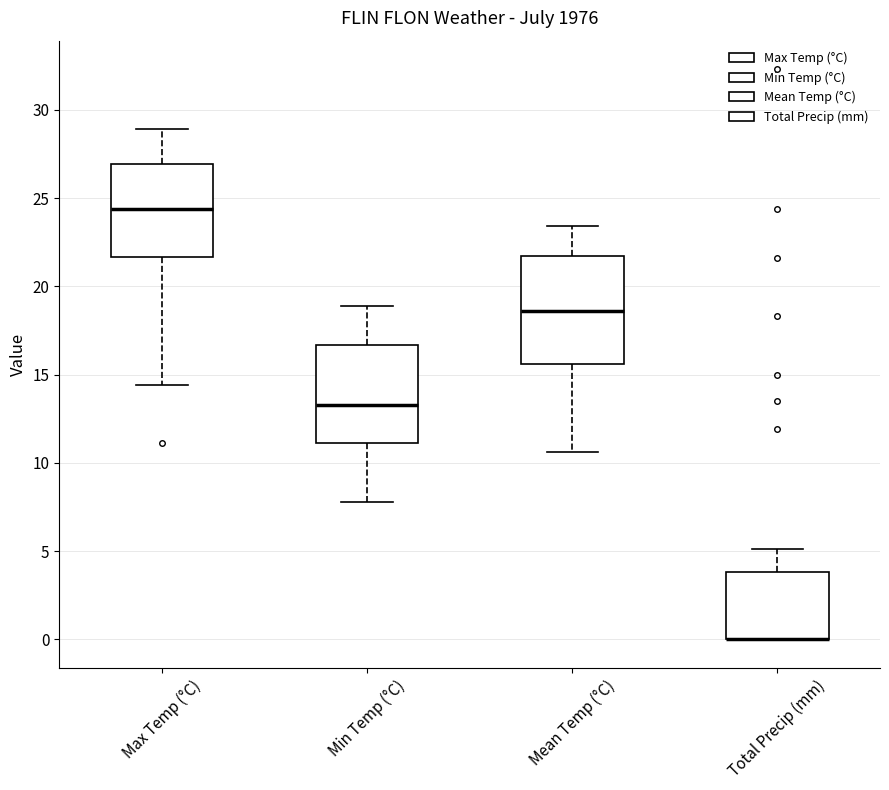

Reading left to right, transcribe this box plot: for each box, give where its median line is, the range the box spans, and where its two whiskers end, as read against the y-axis. The values are not printed on the chart, so give them approximately, as read against the axis.

Max Temp (°C): median 24.5, box 21.5 to 27.0, whiskers 14.5 to 29.0
Min Temp (°C): median 13.5, box 11.0 to 16.5, whiskers 8.0 to 19.0
Mean Temp (°C): median 18.5, box 15.5 to 21.5, whiskers 10.5 to 23.5
Total Precip (mm): median 0.0 (drawn on the box's lower edge), box 0.0 to 4.0, whiskers 0.0 to 5.0